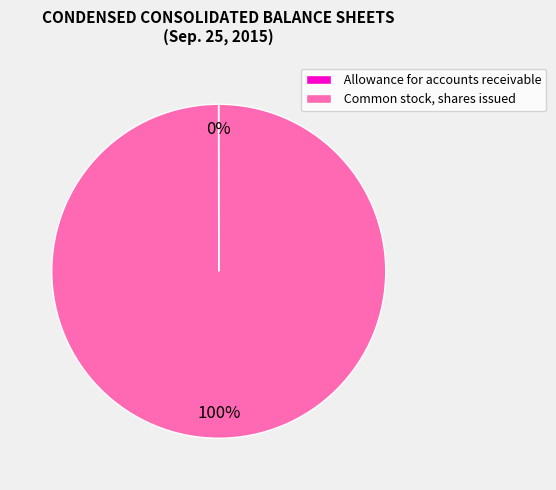

Which category has the biggest portion of the pie?

Common stock, shares issued